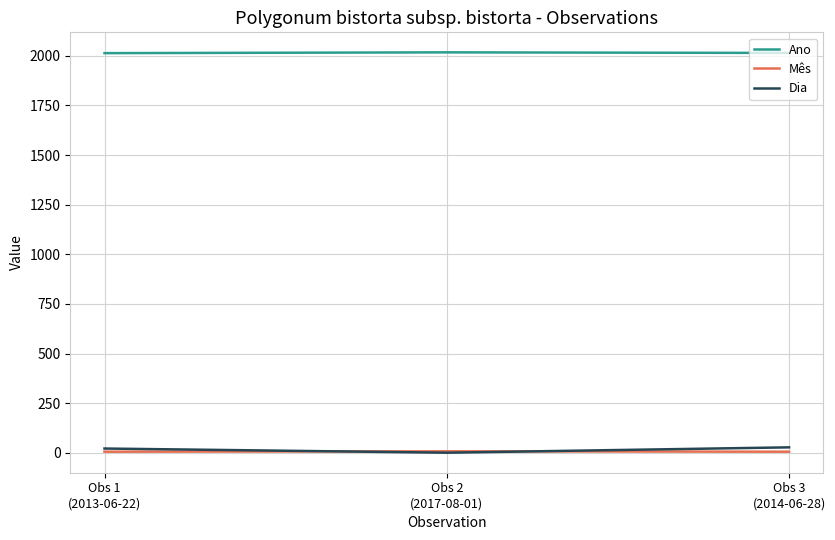

Is this an area chart (filled region under the line)?

No